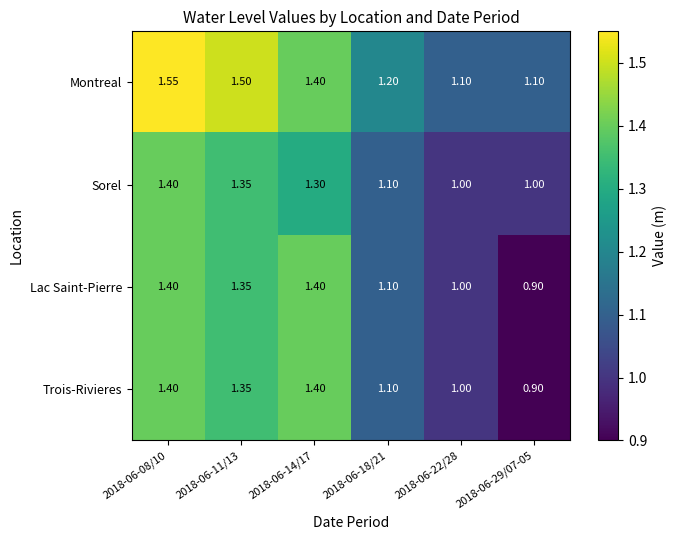

Which series changed the most between 2018-06-11/13 and 2018-06-22/28?

Montreal